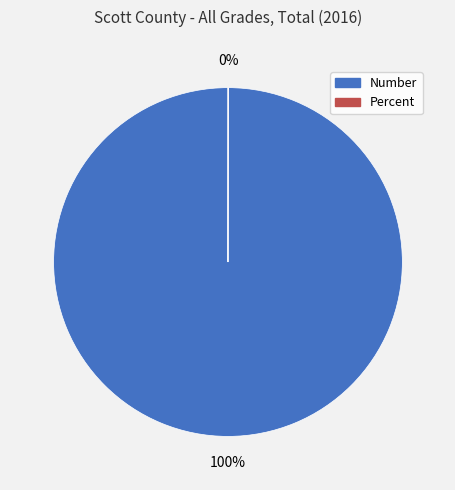

To the nearest percent, what is the average slice percentage?

50%